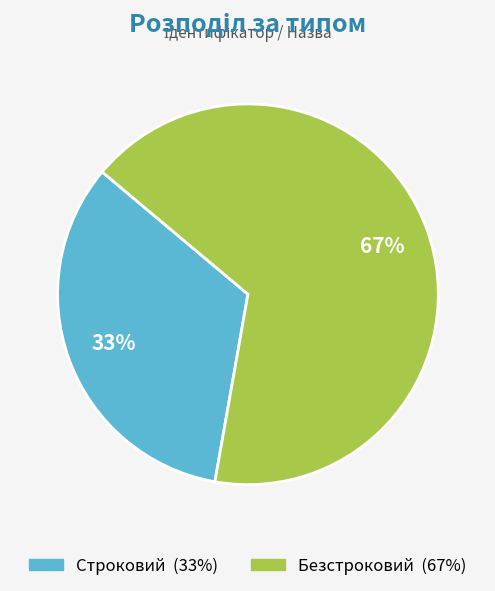

To the nearest percent, what portion does Безстроковий represent?

67%